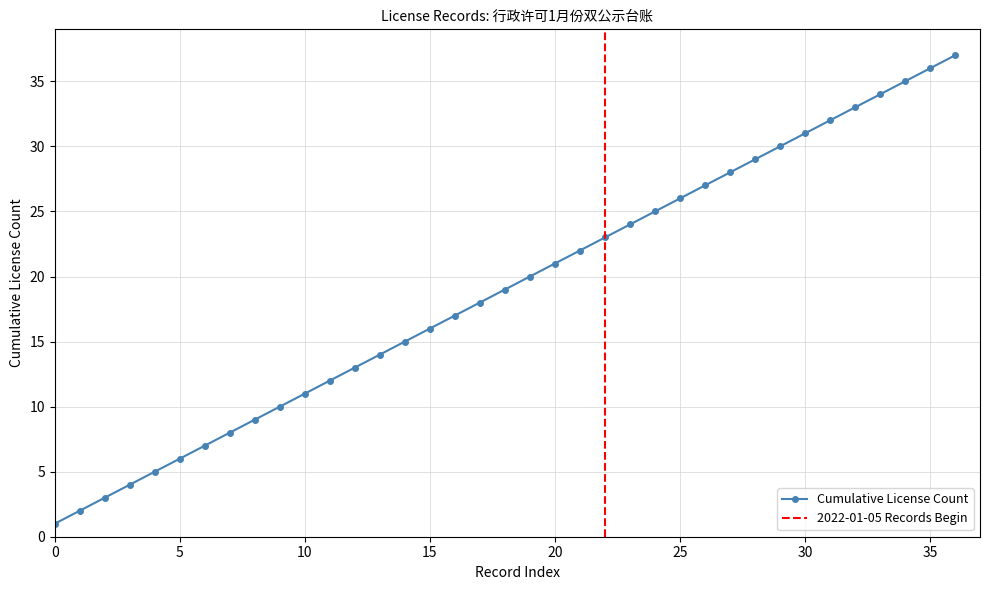

How many lines are shown in the chart?

1